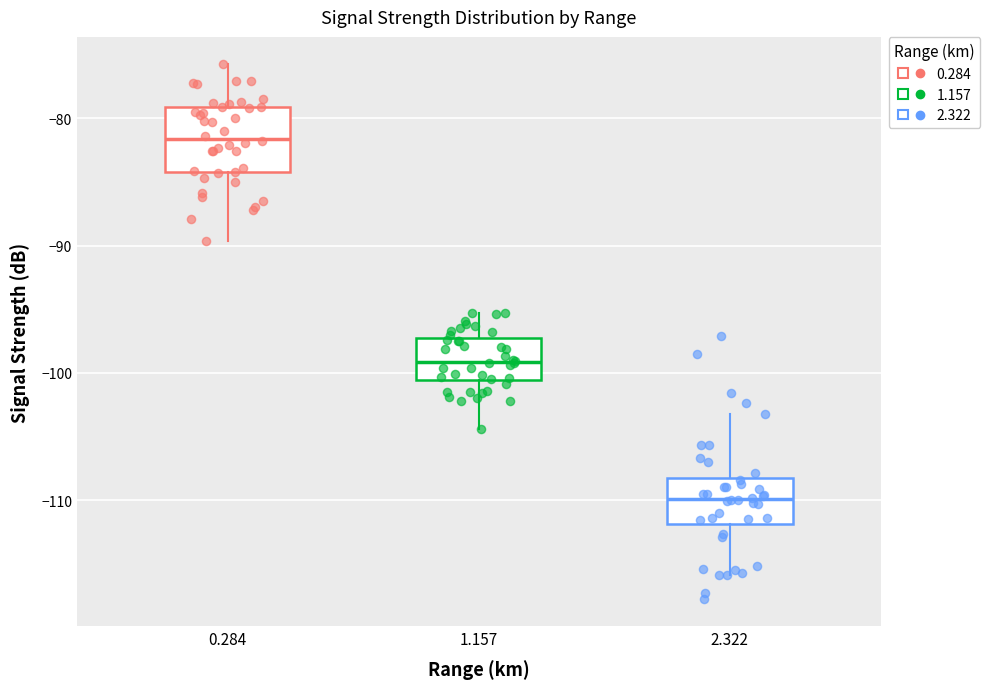

Reading left to right, transcribe this box plot: for each box, give where its median line is, the range the box spans, and where its two whiskers end, as read against the y-axis. The values are not printed on the chart, so give them approximately, as read against the axis.

0.284: median -82, box -84 to -79, whiskers -90 to -76
1.157: median -99, box -101 to -97, whiskers -104 to -95
2.322: median -110, box -112 to -108, whiskers -116 to -103